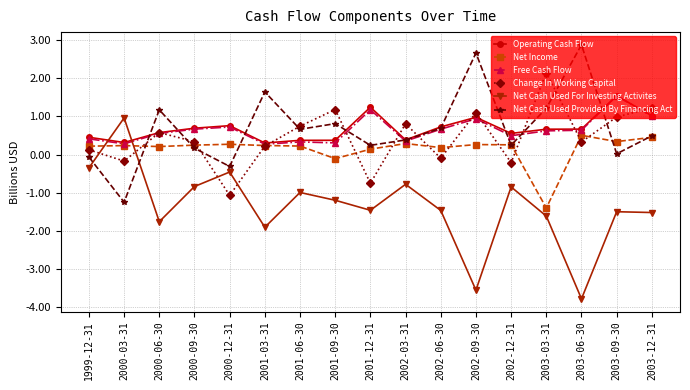

What are all the series names shown in the legend?

Operating Cash Flow, Net Income, Free Cash Flow, Change In Working Capital, Net Cash Used For Investing Activites, Net Cash Used Provided By Financing Act